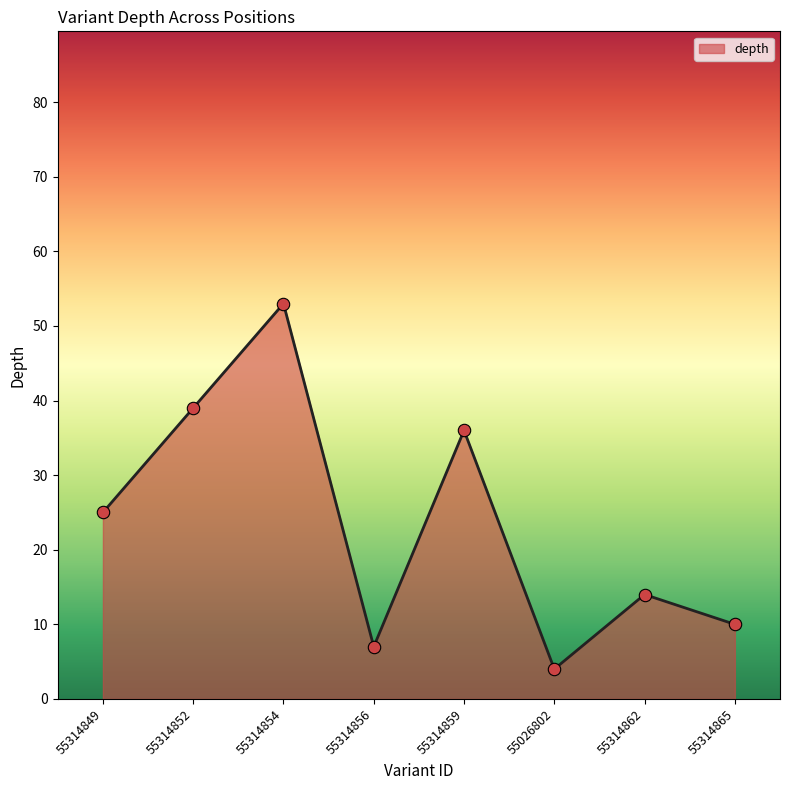

What is the ratio of the value at 55314854 to the value at 55314865?

5.3